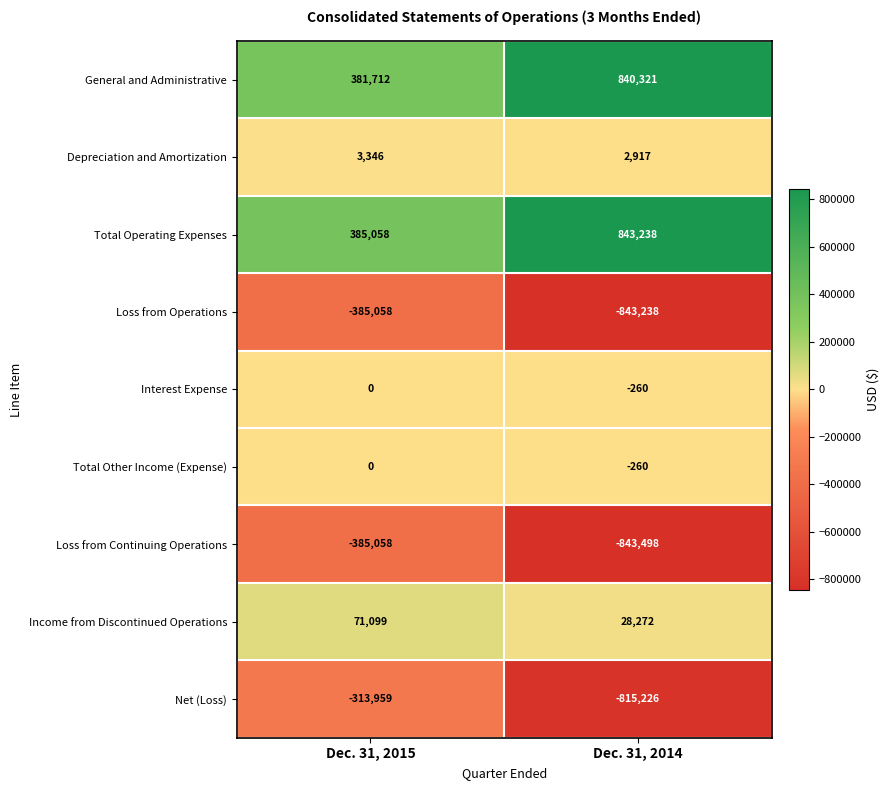

Reading right to left, list all the values displayed in this chart.

General and Administrative: 840321	381712
Depreciation and Amortization: 2917	3346
Total Operating Expenses: 843238	385058
Loss from Operations: -843238	-385058
Interest Expense: -260	0
Total Other Income (Expense): -260	0
Loss from Continuing Operations: -843498	-385058
Income from Discontinued Operations: 28272	71099
Net (Loss): -815226	-313959